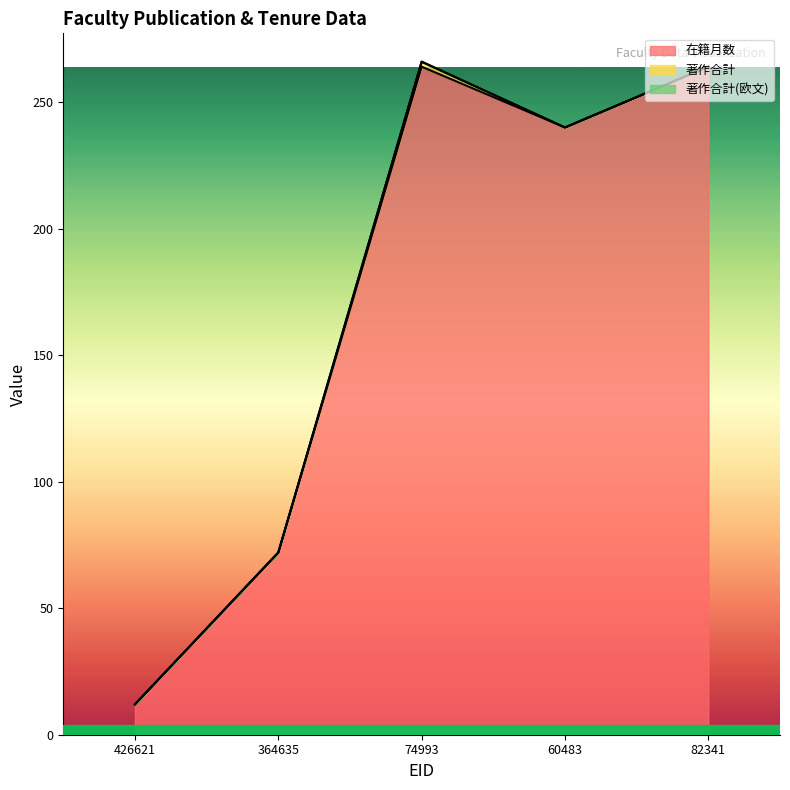

True or false: 著作合計 and 在籍月数 intersect in this chart.

False